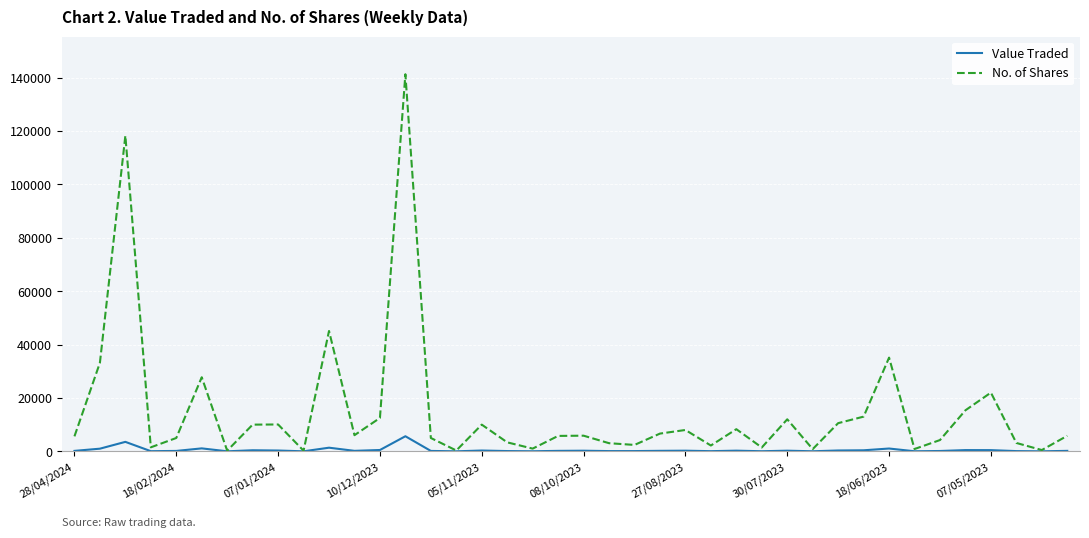

What are all the series names shown in the legend?

Value Traded, No. of Shares